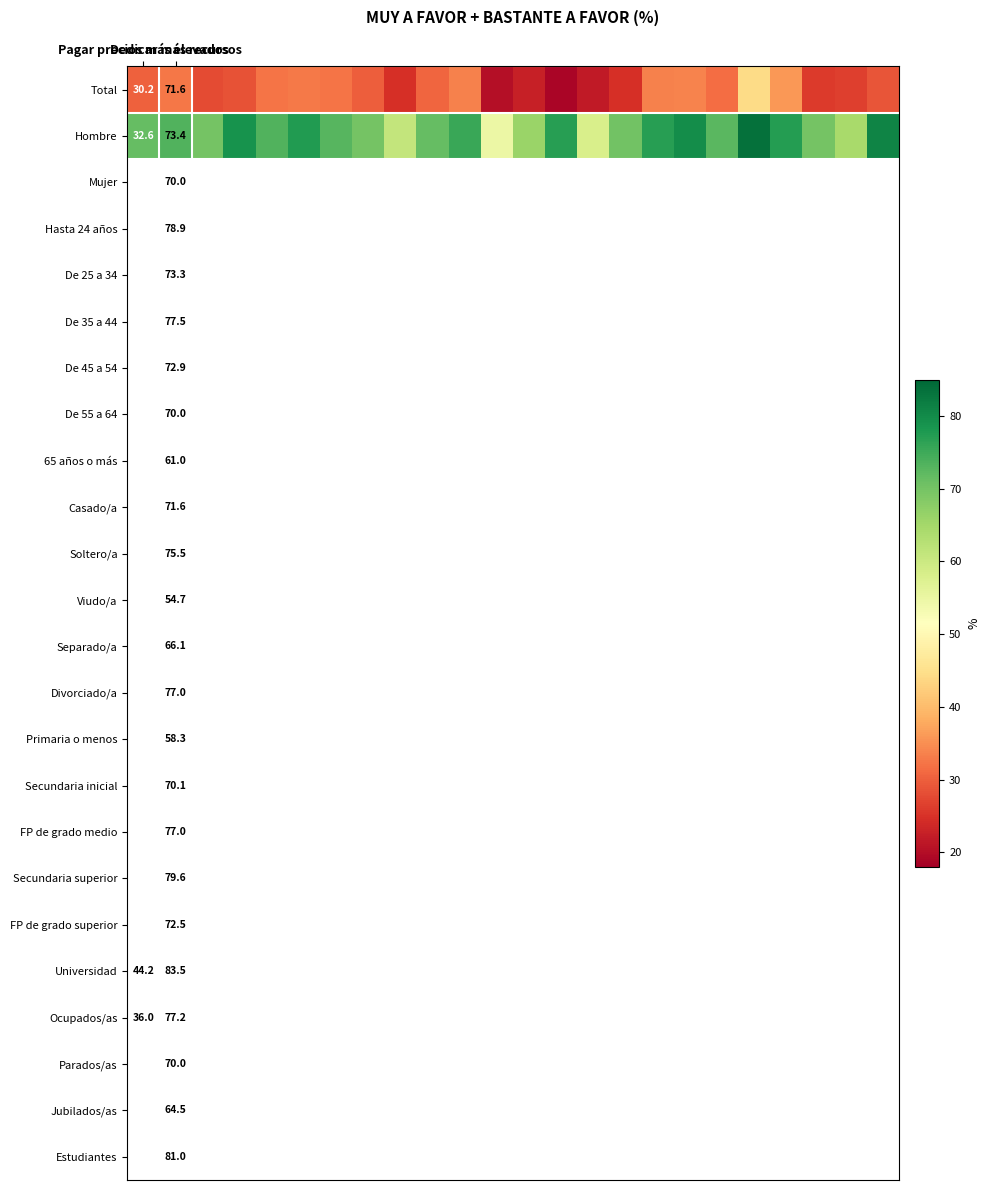

Which series has the widest spread of values?

Hombre